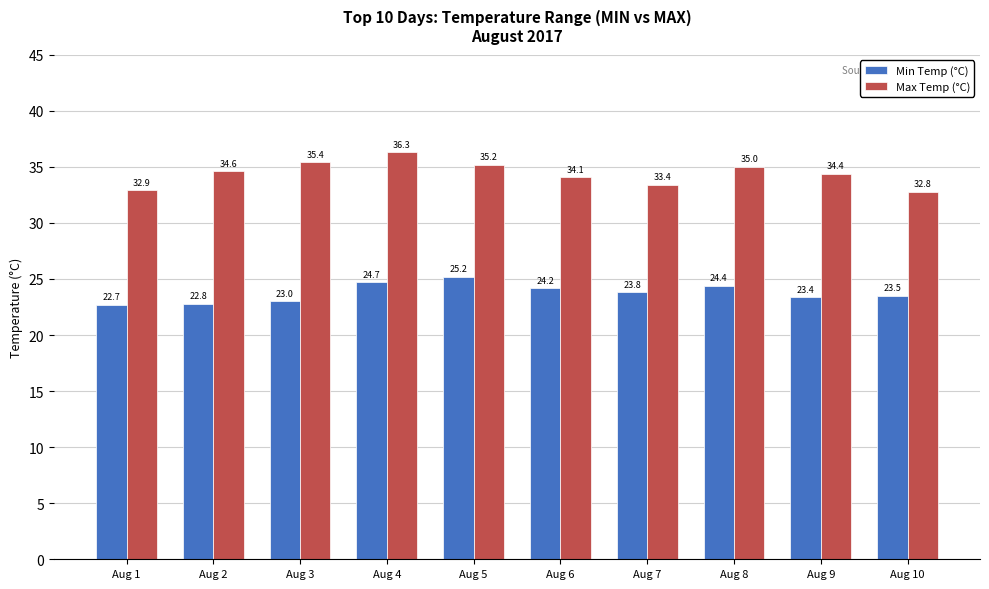

What is the value of the Min Temp (°C) bar at the 1st from the left?

22.7